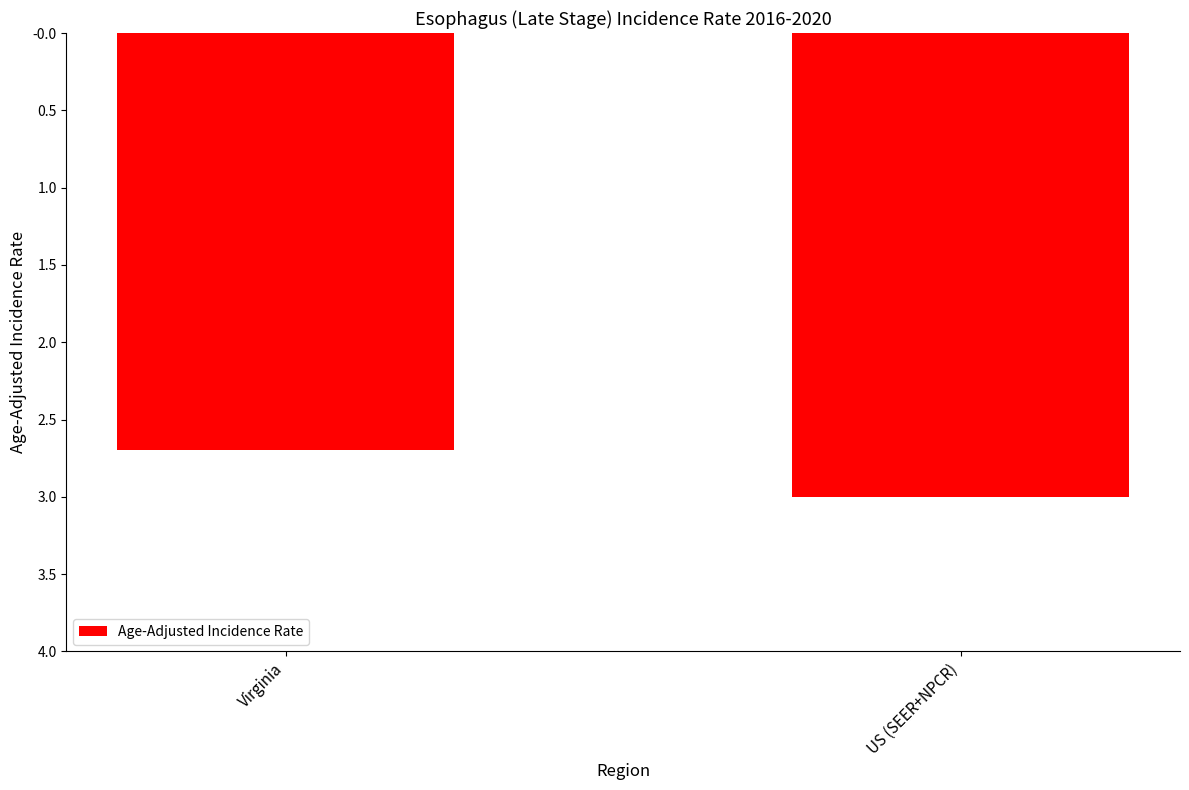

Are the bars horizontal?

No